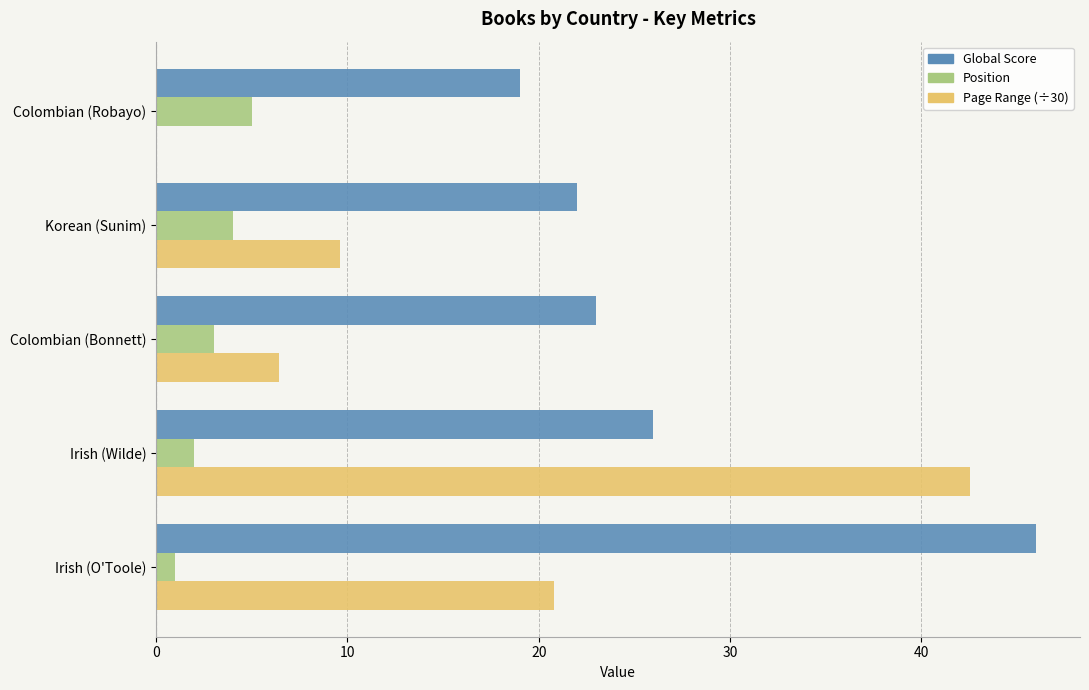

What is the average value of the Global Score series?

27.2